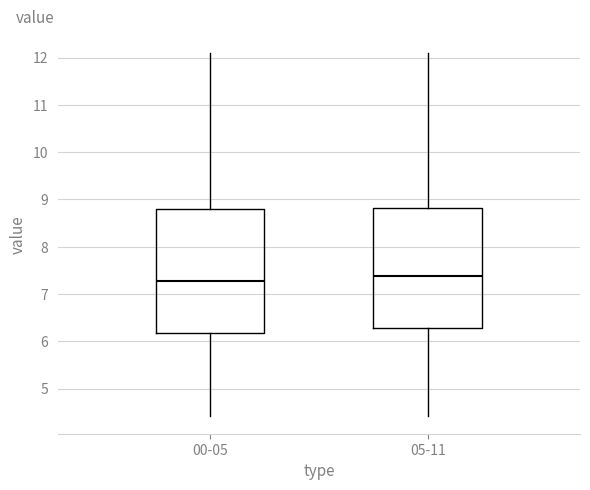

Where does the upper whisker of the box for 00-05 end on the y-axis? The values are not printed on the chart, so give them approximately, as read against the axis.

12.1